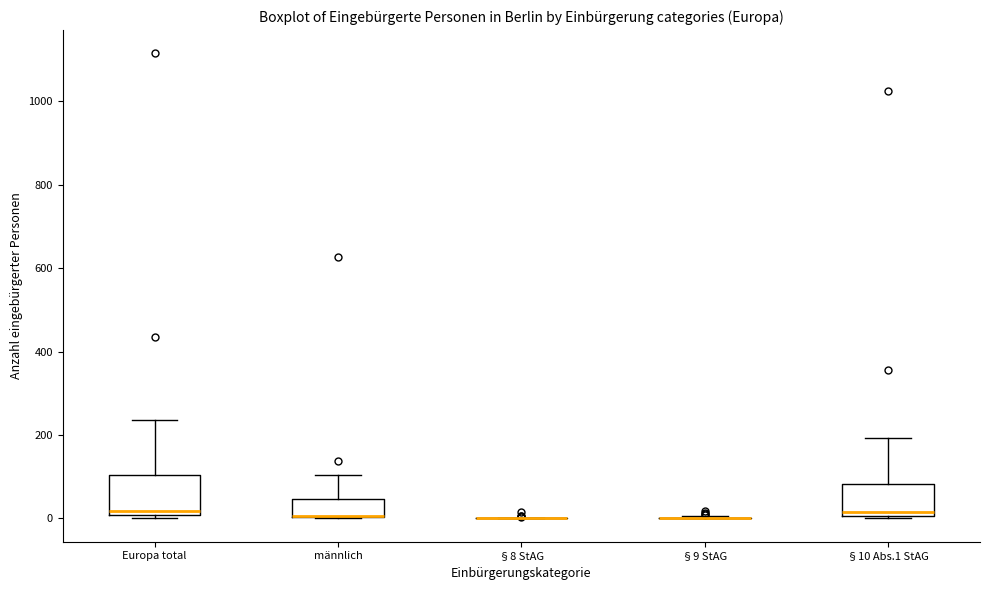

Reading left to right, transcribe this box plot: for each box, give where its median line is, the range the box spans, and where its two whiskers end, as read against the y-axis. The values are not printed on the chart, so give them approximately, as read against the axis.

Europa total: median 20, box 0 to 100, whiskers 0 (just below the box's lower edge) to 240
männlich: median 0 (drawn on the box's lower edge), box 0 to 40, whiskers 0 to 100
§8 StAG: box collapsed to a line at 0, whiskers 0 to 0
§9 StAG: box collapsed to a line at 0, whiskers 0 to 0
§10 Abs.1 StAG: median 20, box 0 to 80, whiskers 0 to 200